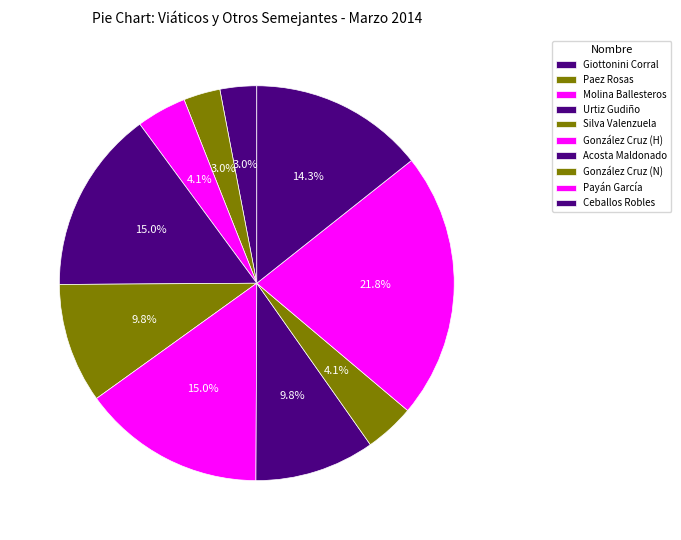

Count the number of slices in the pie.

10